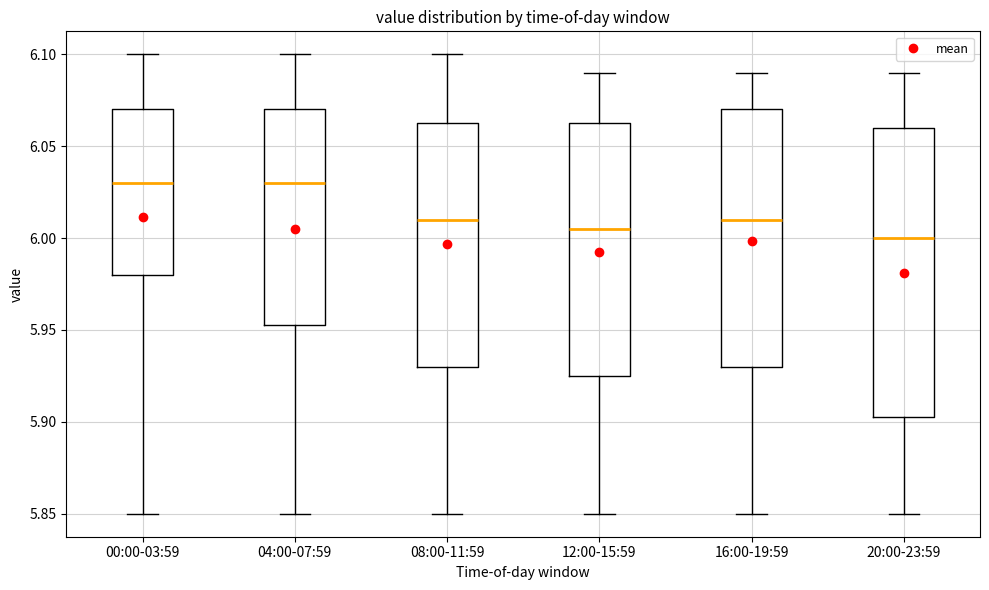

Comparing the boxes themselves (not the whiskers), which one is the tallest?

20:00-23:59